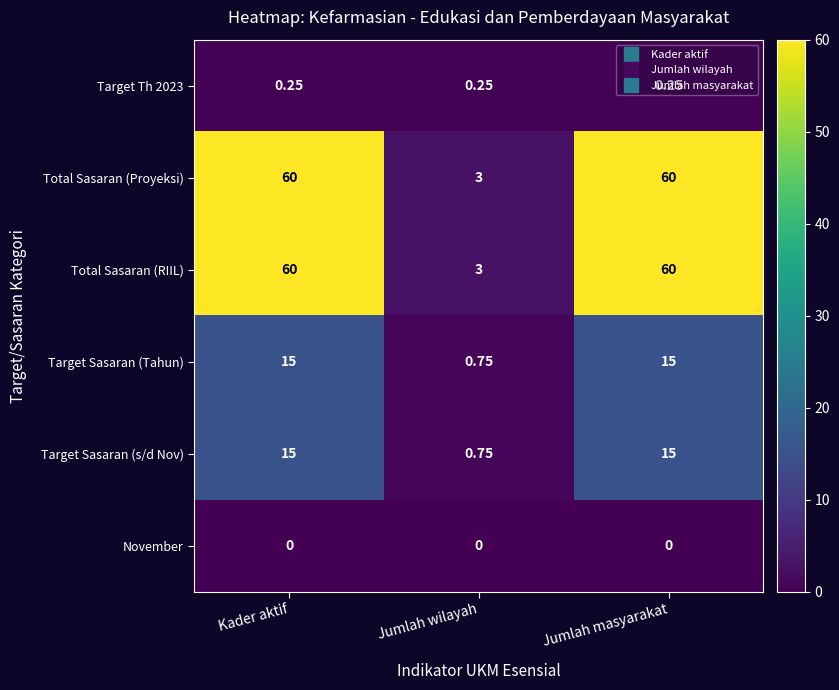

Is the value of Total Sasaran (RIIL) at Jumlah wilayah greater than the value of November at Jumlah masyarakat?

Yes